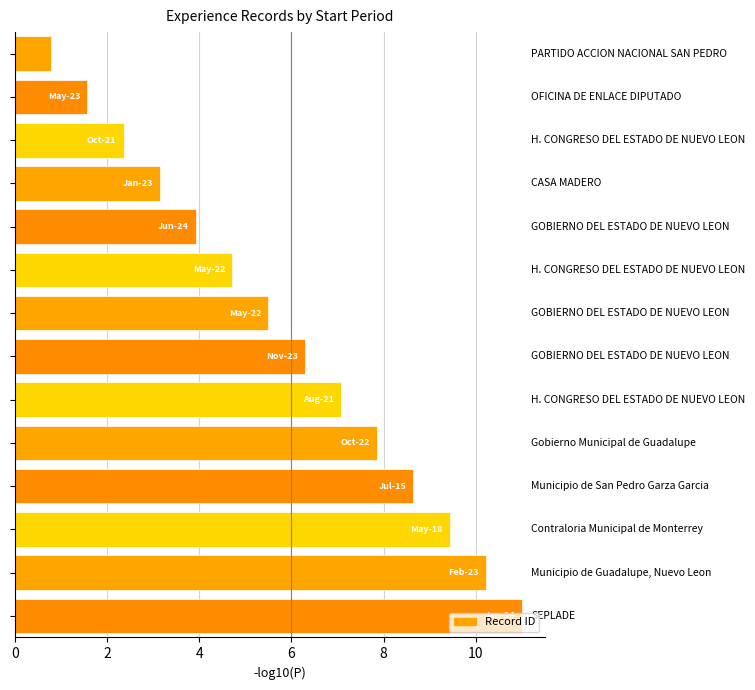

Does the chart contain stacked bars?

No